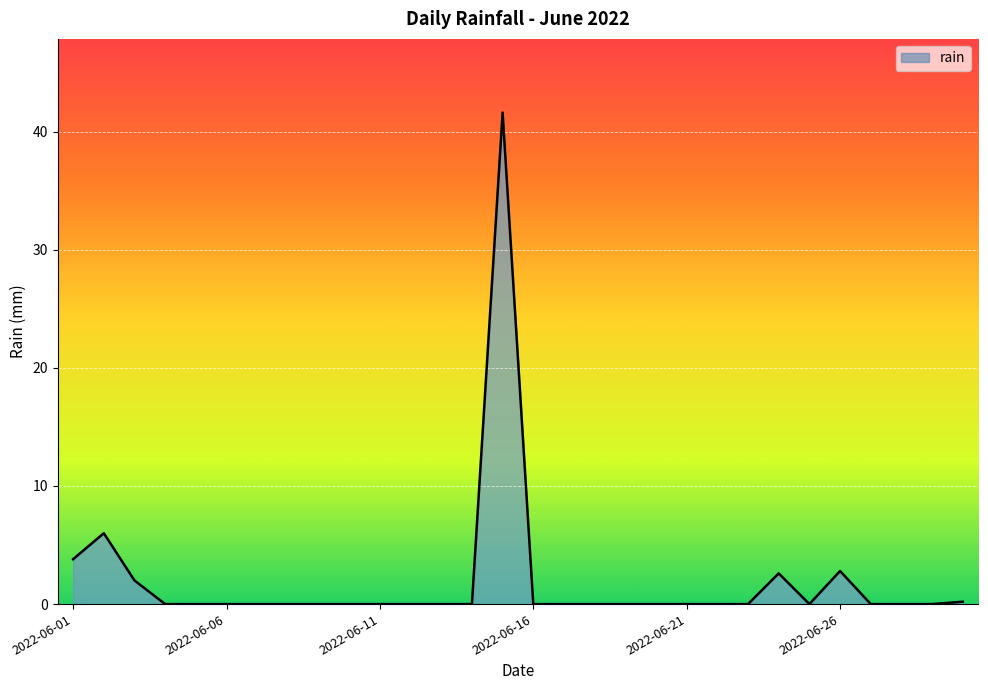

What is the greatest value displayed?

41.6